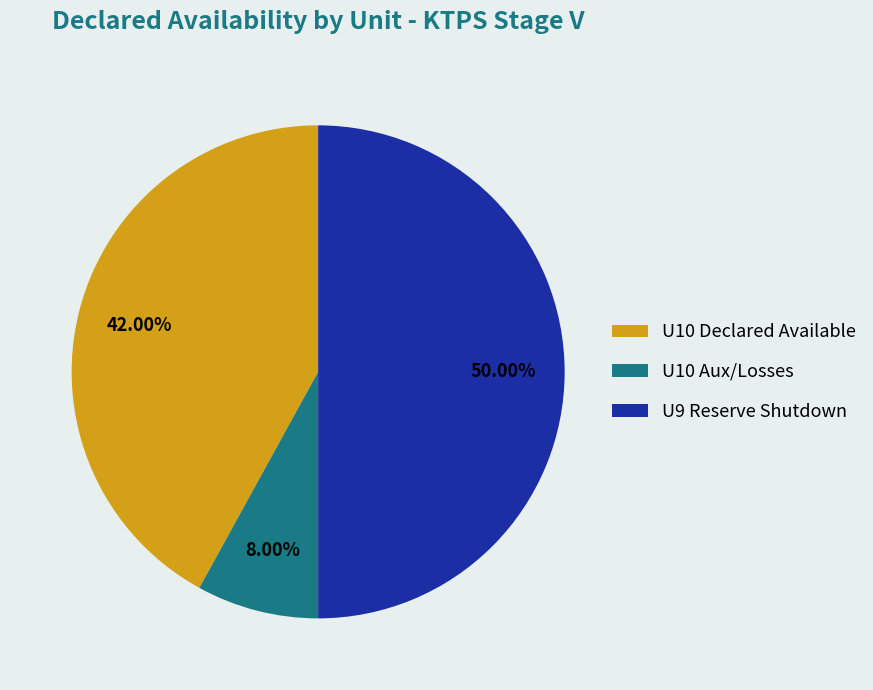

Rank the categories by value from highest to lowest.

U9 Reserve Shutdown, U10 Declared Available, U10 Aux/Losses